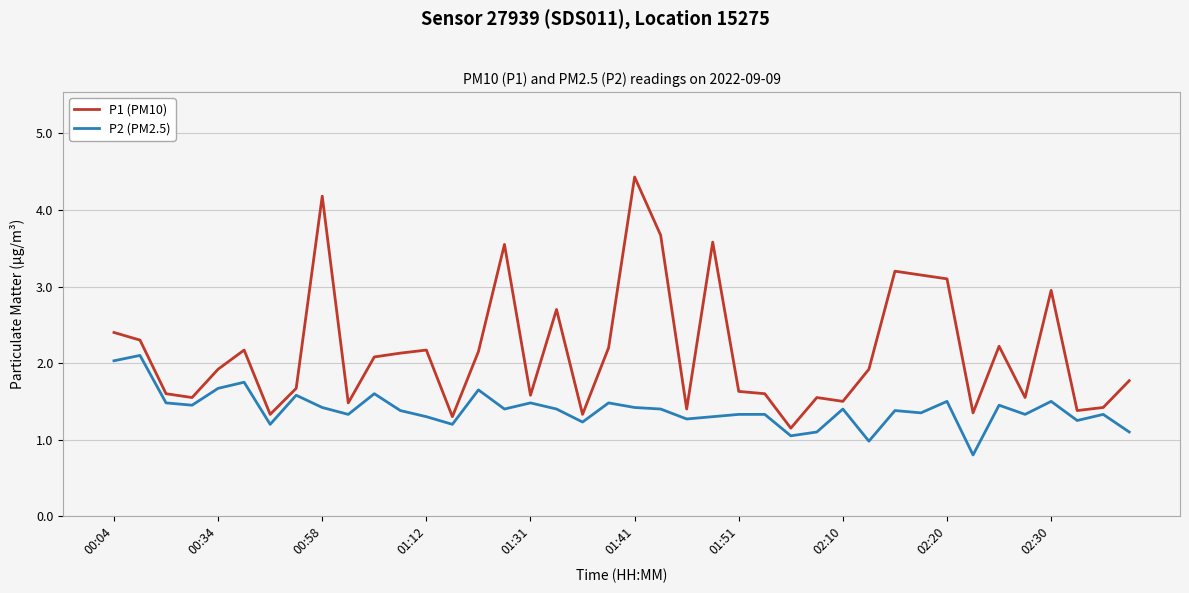

What are all the series names shown in the legend?

P1 (PM10), P2 (PM2.5)